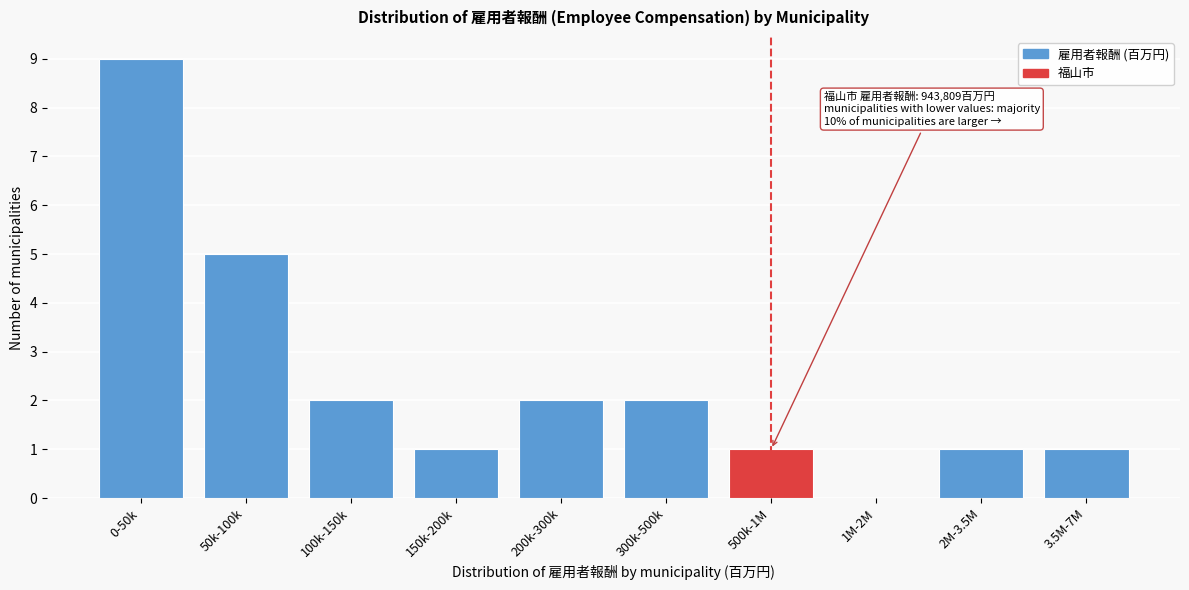

Reading left to right, transcribe all the data shown in this chart.

0-50k=9	50k-100k=5	100k-150k=2	150k-200k=1	200k-300k=2	300k-500k=2	500k-1M=1	1M-2M=0	2M-3.5M=1	3.5M-7M=1